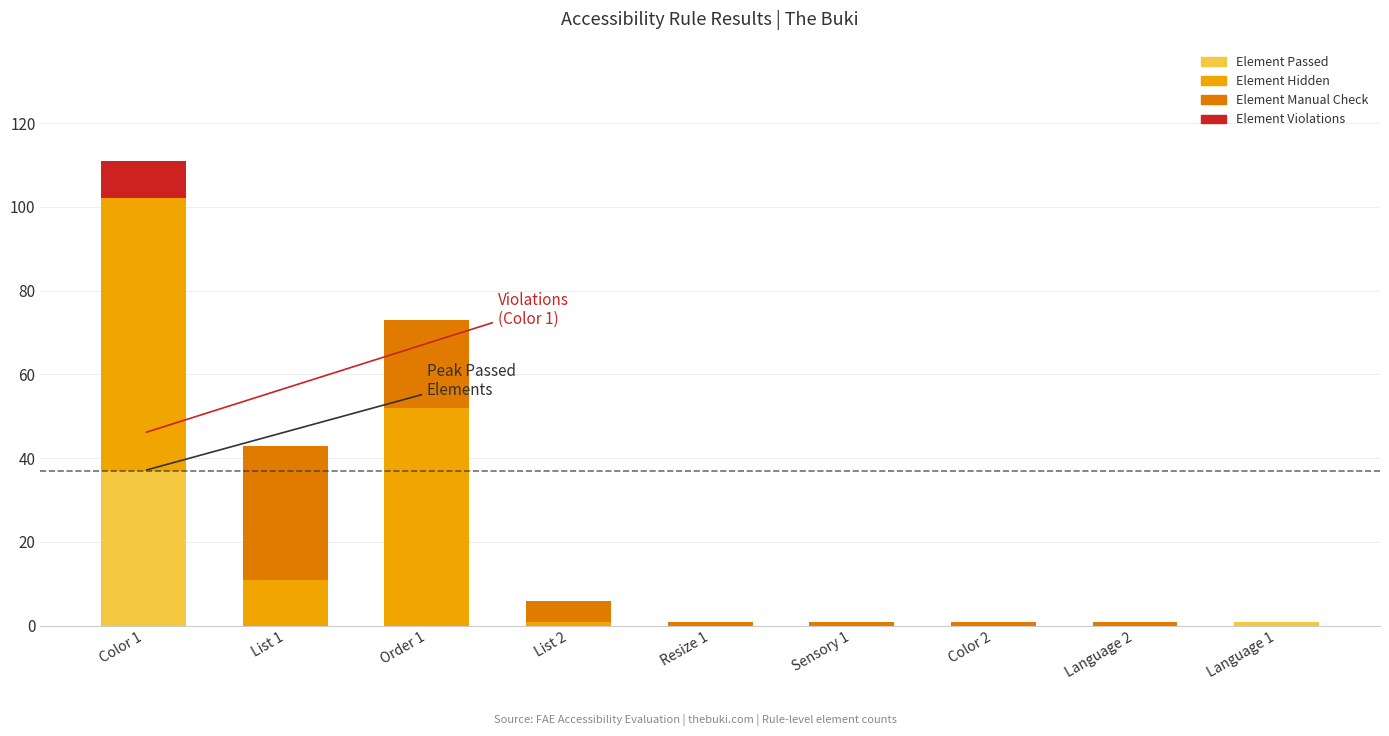

What is the highest value of the Element Passed series?

37